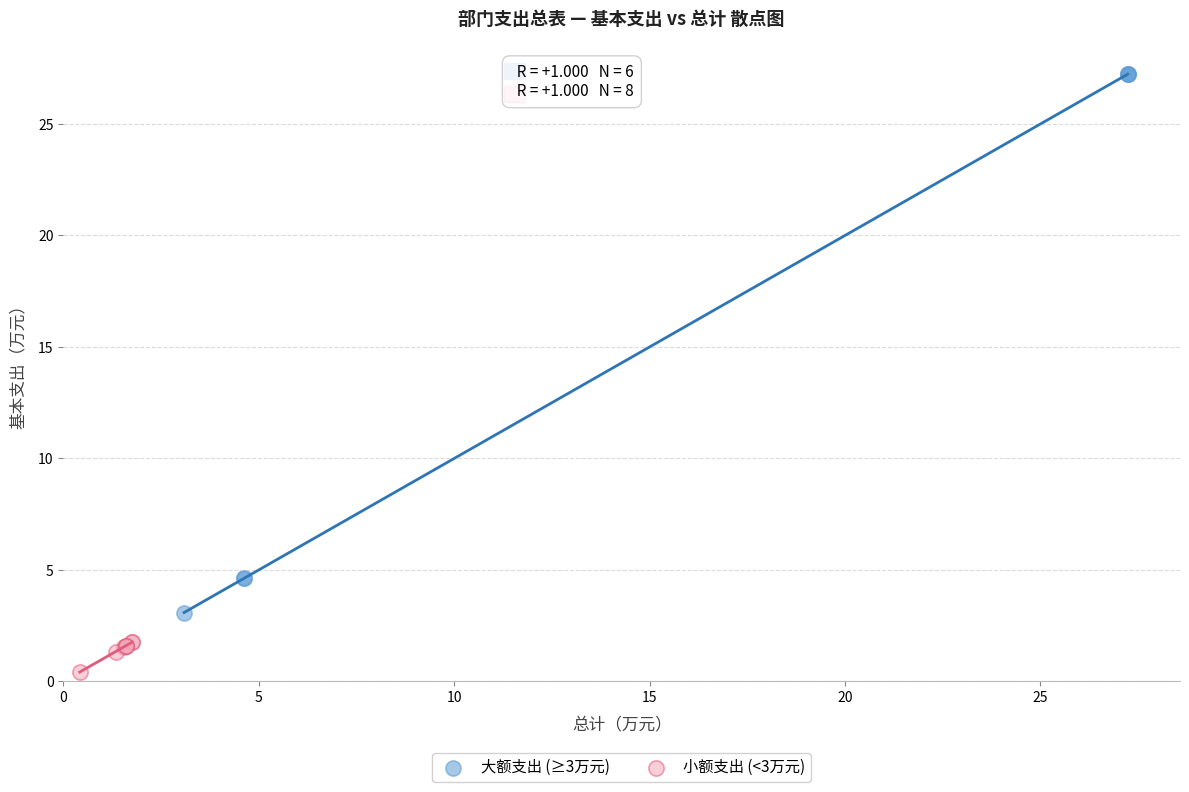

Which series reaches the minimum Y coordinate?

小额支出 (<3万元)